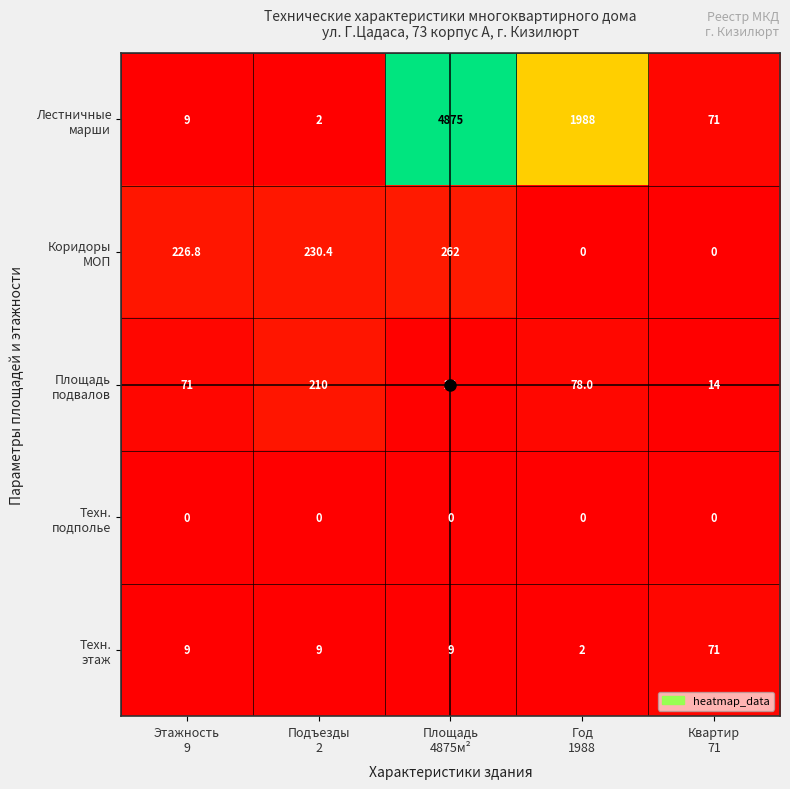

How many distinct data groups are displayed?

5